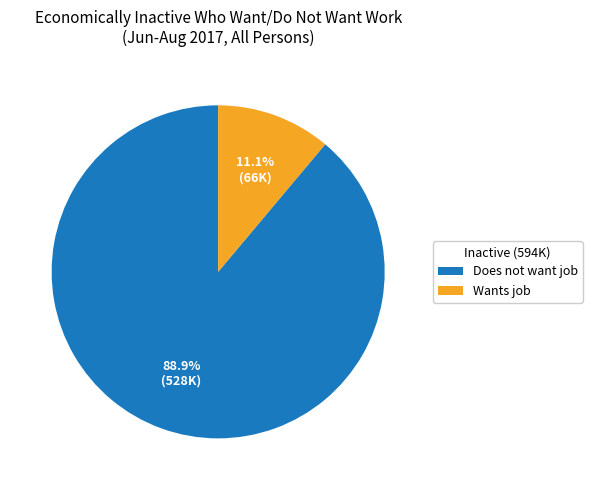

To the nearest percent, what portion does Does not want job represent?

89%